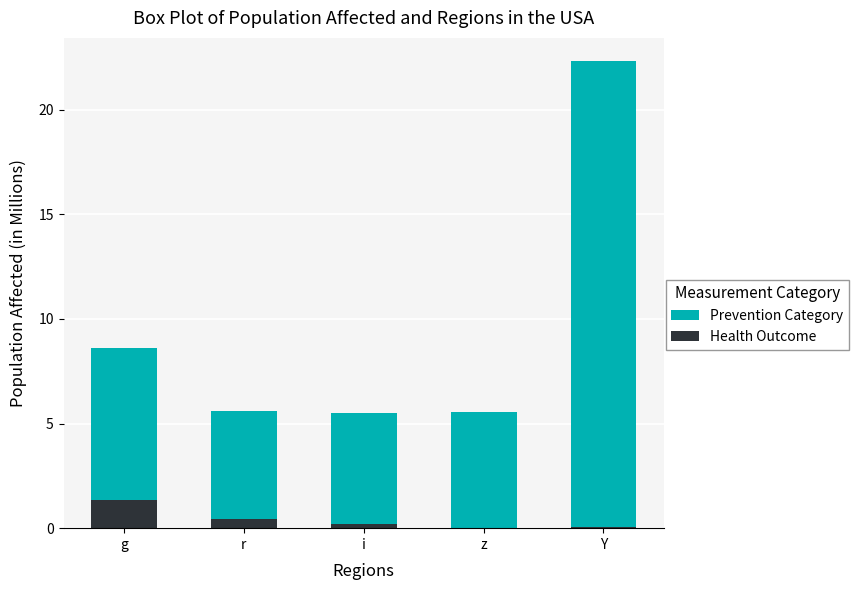

At which category is the sum across all series the highest?

Y